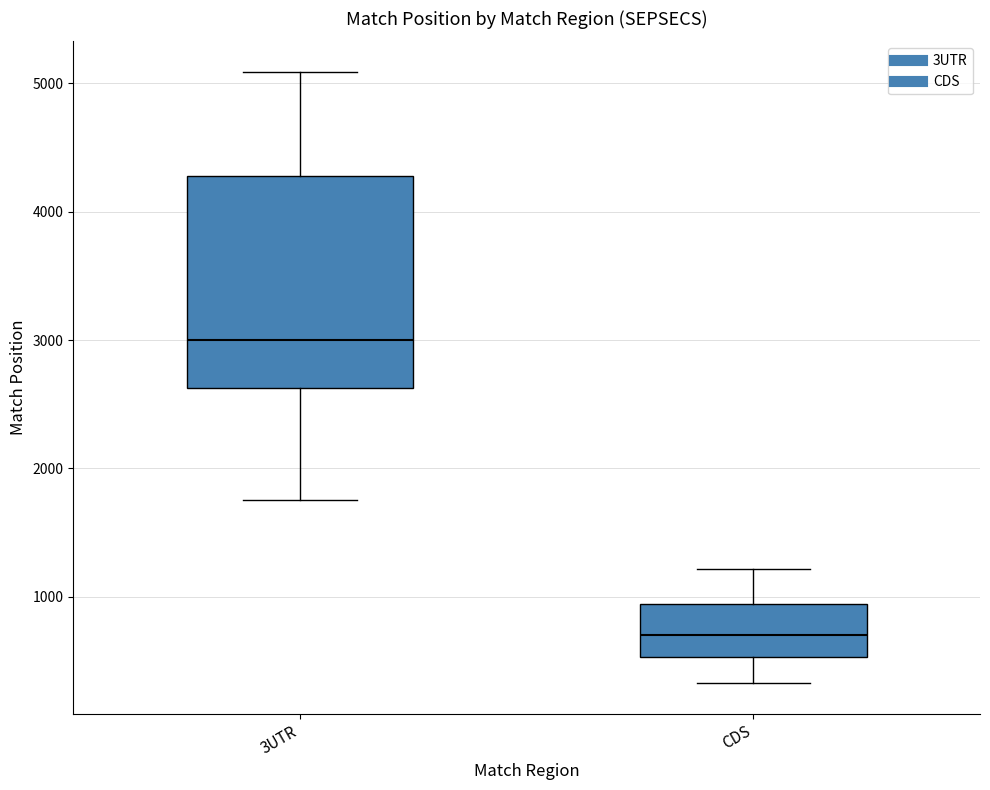

Reading left to right, transcribe this box plot: for each box, give where its median line is, the range the box spans, and where its two whiskers end, as read against the y-axis. The values are not printed on the chart, so give them approximately, as read against the axis.

3UTR: median 3000, box 2600 to 4300, whiskers 1800 to 5100
CDS: median 700, box 500 to 900, whiskers 300 to 1200